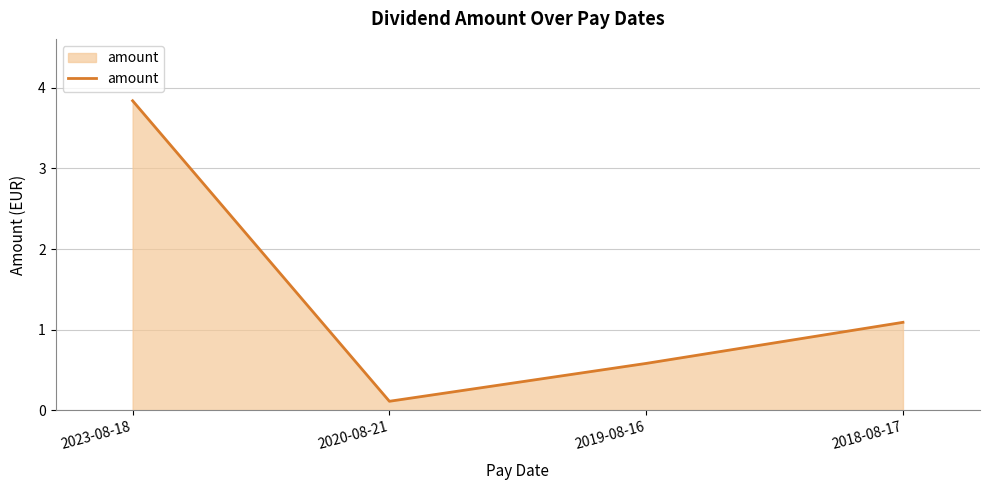

List the labels in order of value, largest first.

2023-08-18, 2018-08-17, 2019-08-16, 2020-08-21